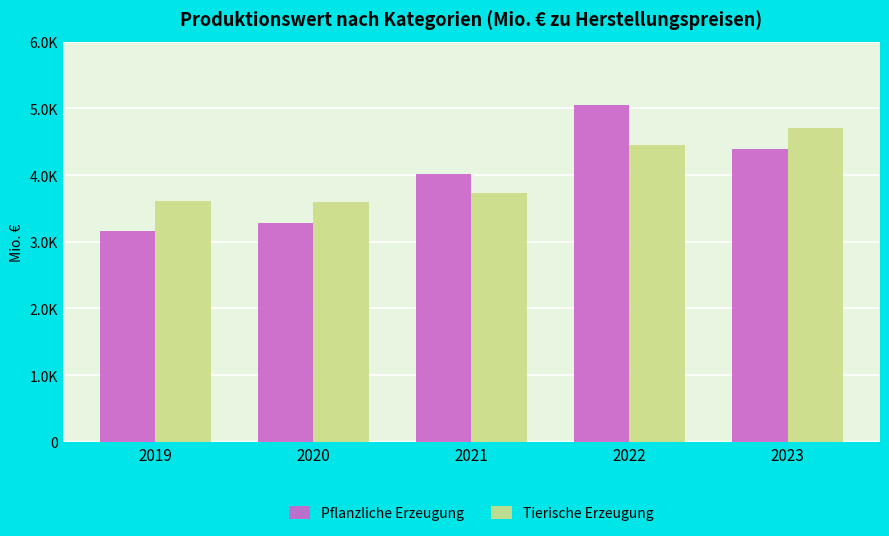

At 2023, list the series in order from largest to smallest.

Tierische Erzeugung, Pflanzliche Erzeugung